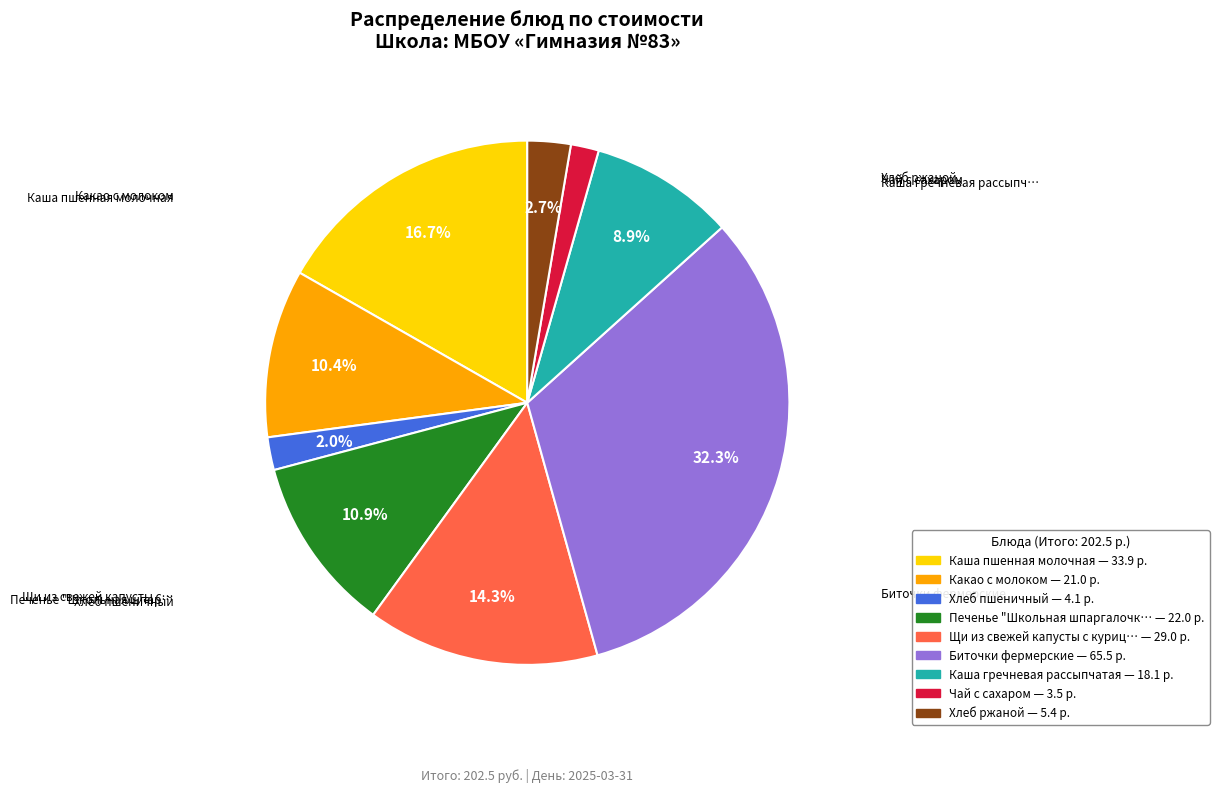

How many segments does this pie chart have?

9